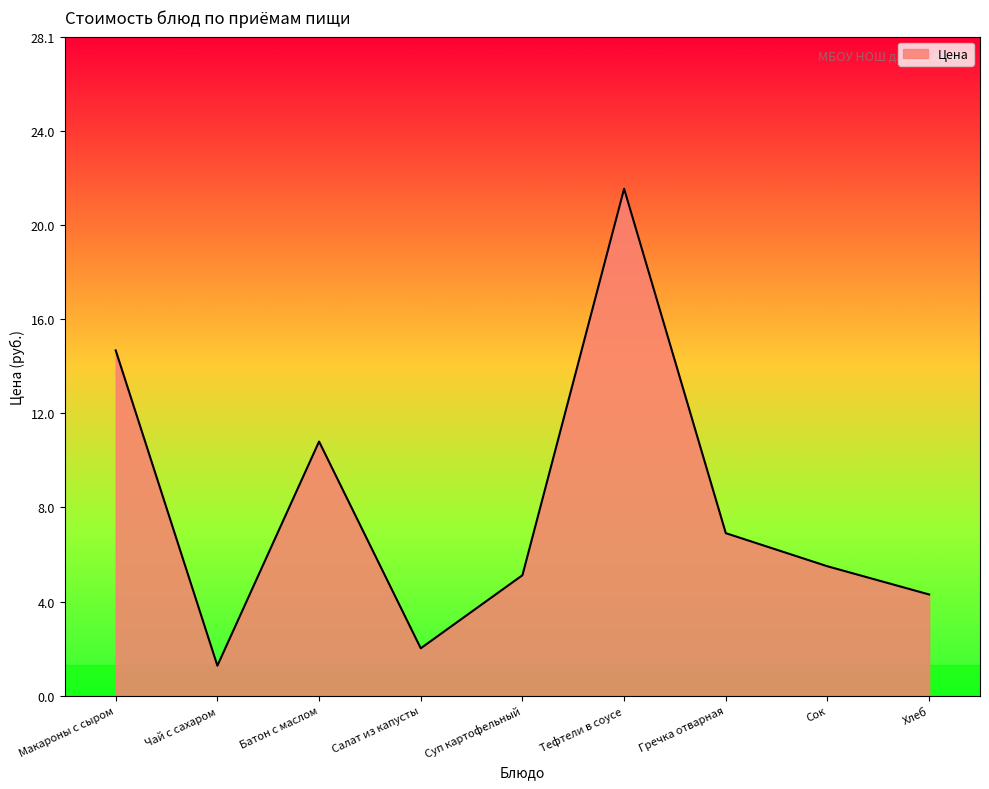

Reading left to right, what are all the values shown in this chart?

Макароны с сыром=14.7	Чай с сахаром=1.3	Батон с маслом=10.8	Салат из капусты=2.0	Суп картофельный=5.1	Тефтели в соусе=21.6	Гречка отварная=6.9	Сок=5.5	Хлеб=4.3